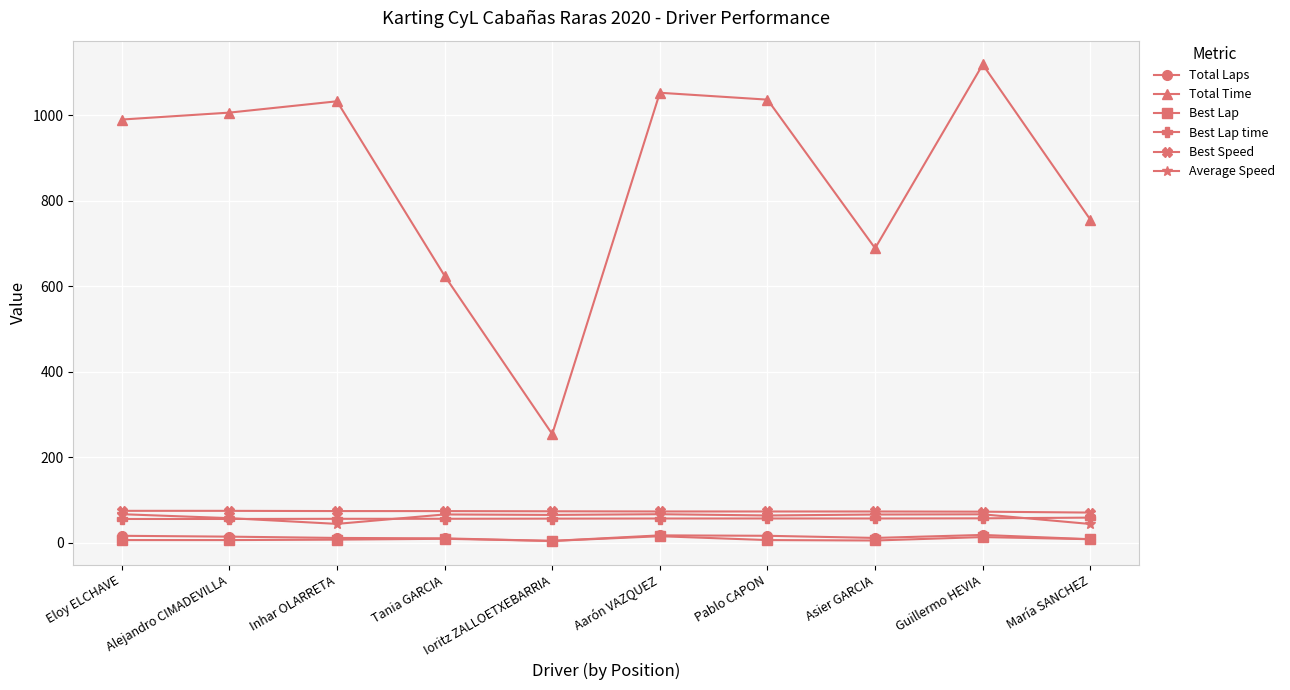

The value of Best Lap at Aarón VAZQUEZ is 15.0. True or false?

True